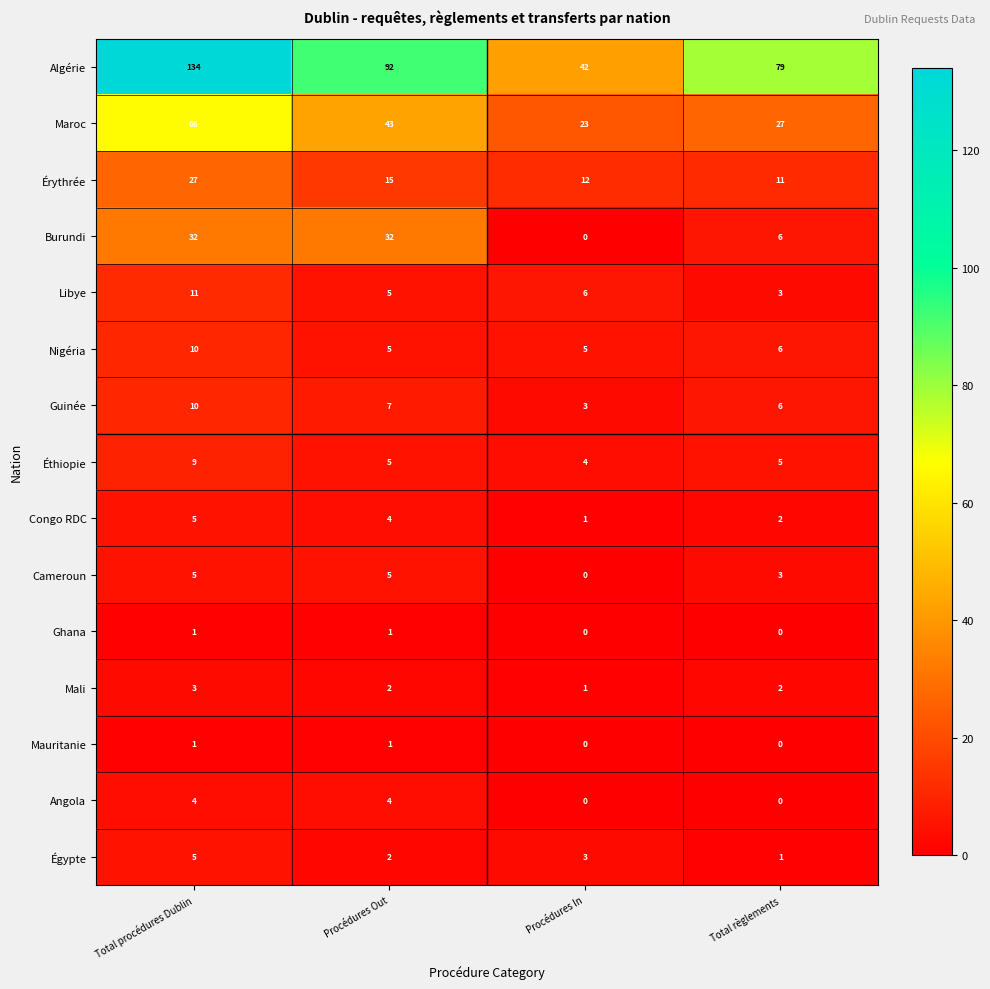

How many distinct data groups are displayed?

15